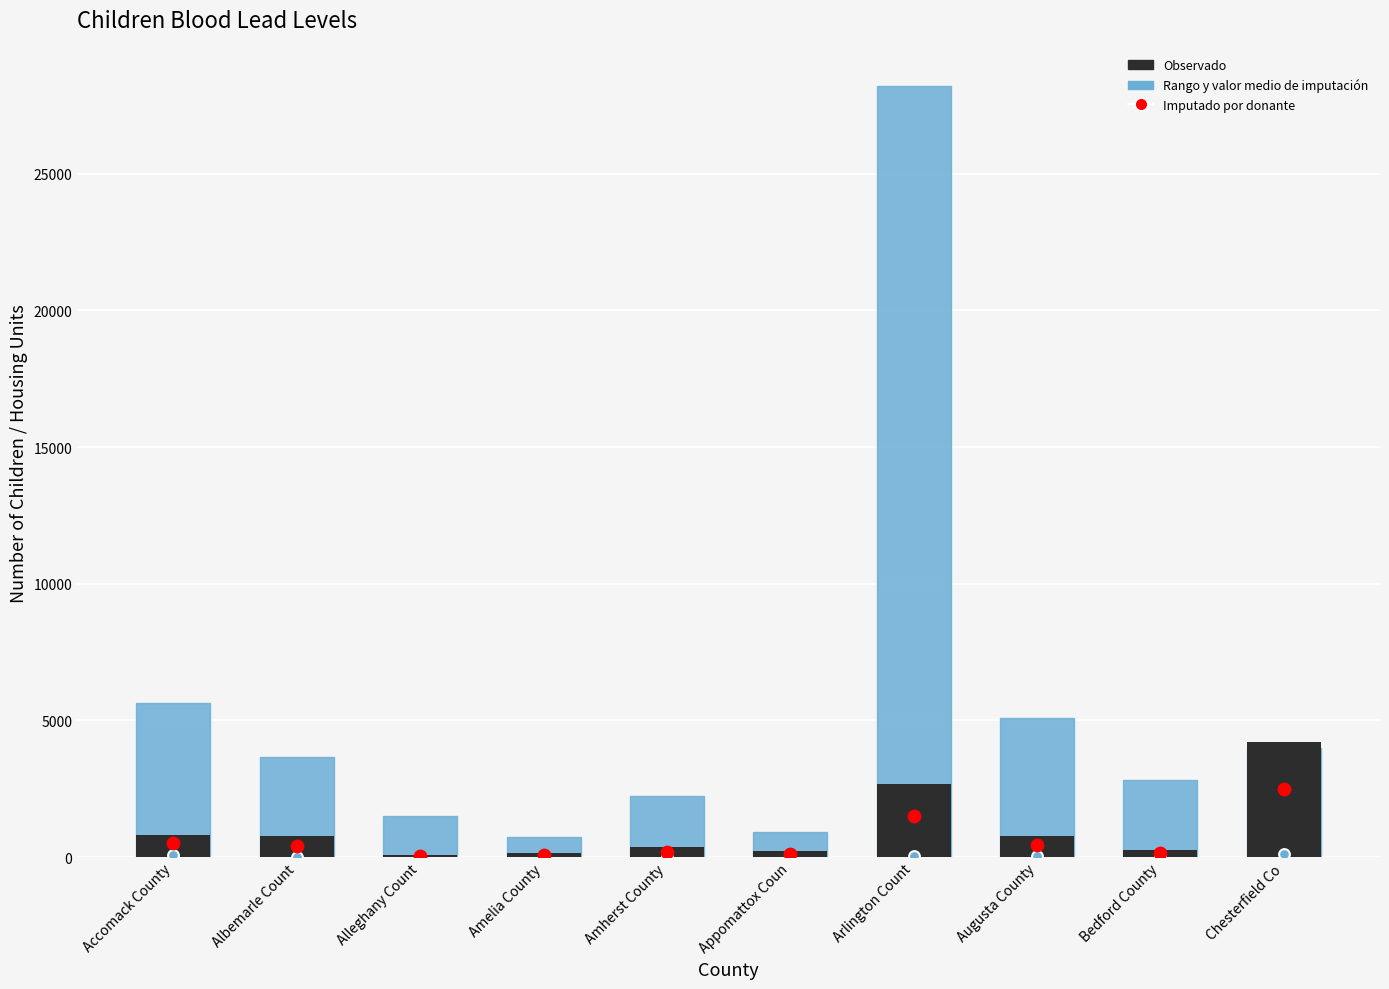

Is the value of Observado at Arlington Count greater than the value of Imputado por donante at Albemarle Count?

Yes